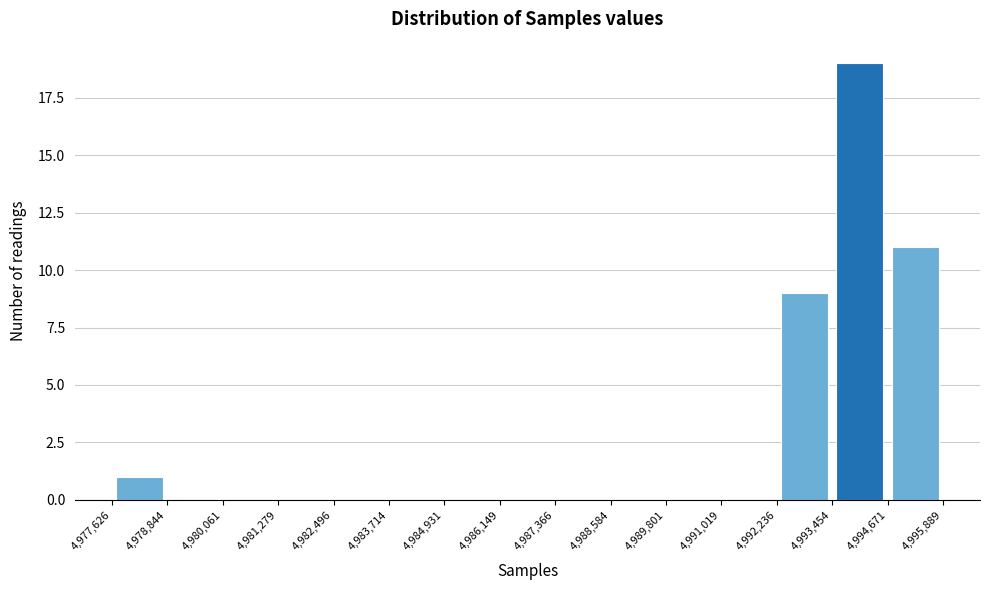

Reading left to right, transcribe this chart: for each bar, give the range it covers on the x-axis and its height. The values are not printed on the chart, so give them approximately, as read against the axis.

4,977,626 to 4,978,844: 1
4,978,844 to 4,980,061: 0
4,980,061 to 4,981,279: 0
4,981,279 to 4,982,496: 0
4,982,496 to 4,983,714: 0
4,983,714 to 4,984,931: 0
4,984,931 to 4,986,149: 0
4,986,149 to 4,987,366: 0
4,987,366 to 4,988,584: 0
4,988,584 to 4,989,801: 0
4,989,801 to 4,991,019: 0
4,991,019 to 4,992,236: 0
4,992,236 to 4,993,454: 9
4,993,454 to 4,994,671: 19
4,994,671 to 4,995,889: 11